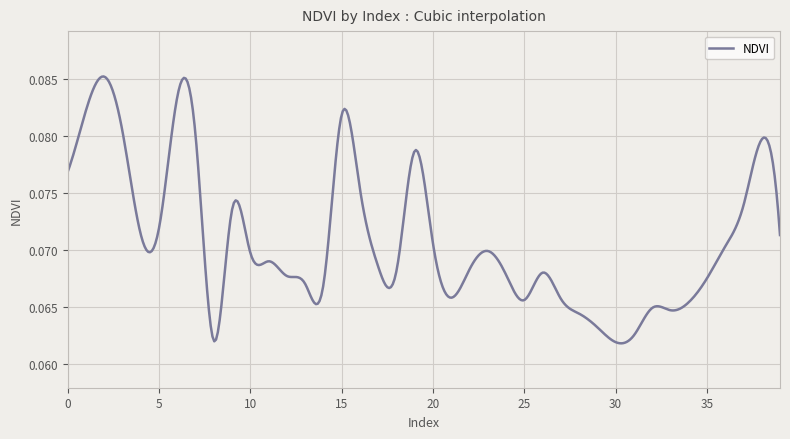

How many lines are shown in the chart?

1